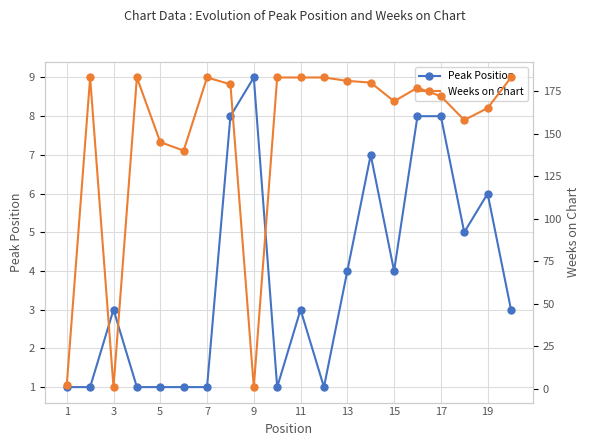

The value of Peak Position at 19 is 10. True or false?

False